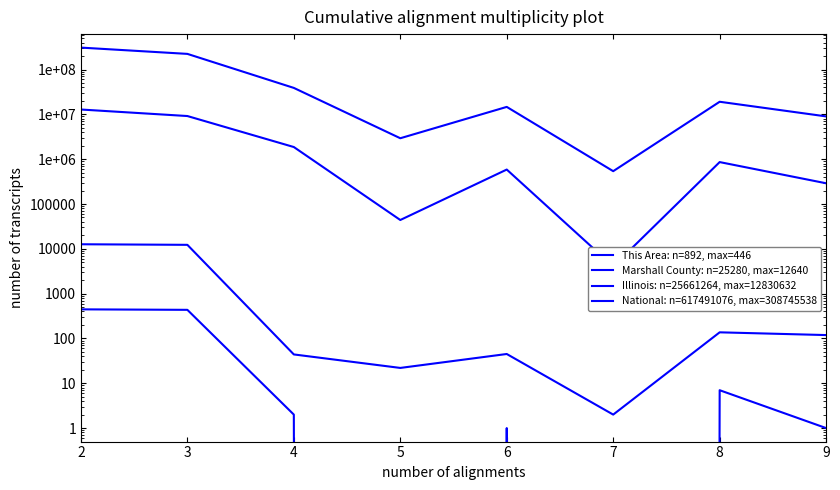

What are all the series names shown in the legend?

This Area: n=892, max=446, Marshall County: n=25280, max=12640, Illinois: n=25661264, max=12830632, National: n=617491076, max=308745538